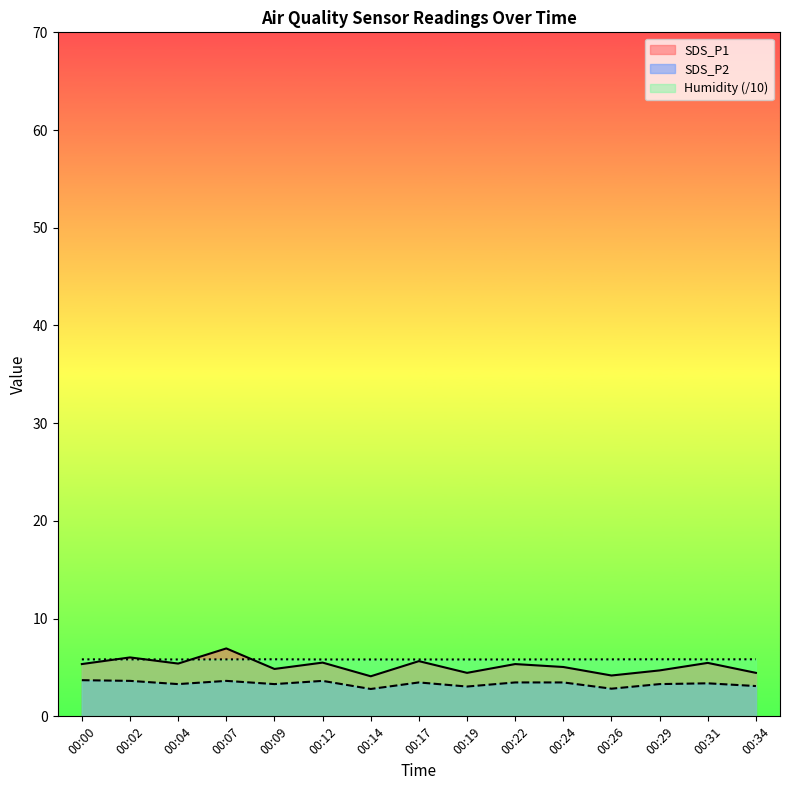

At which category is the sum across all series the highest?

00:07